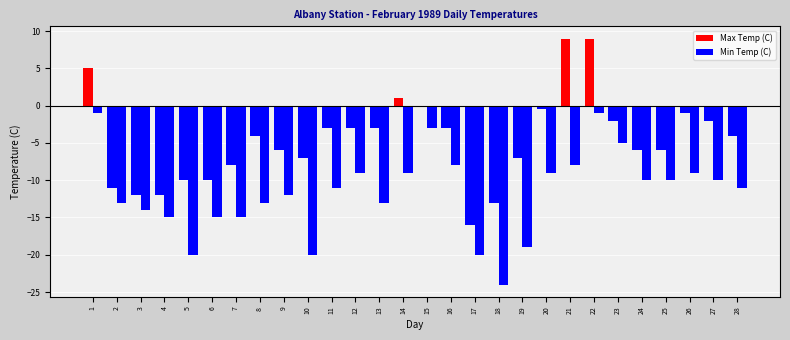

Are the bars grouped side by side (vs. stacked)?

Yes